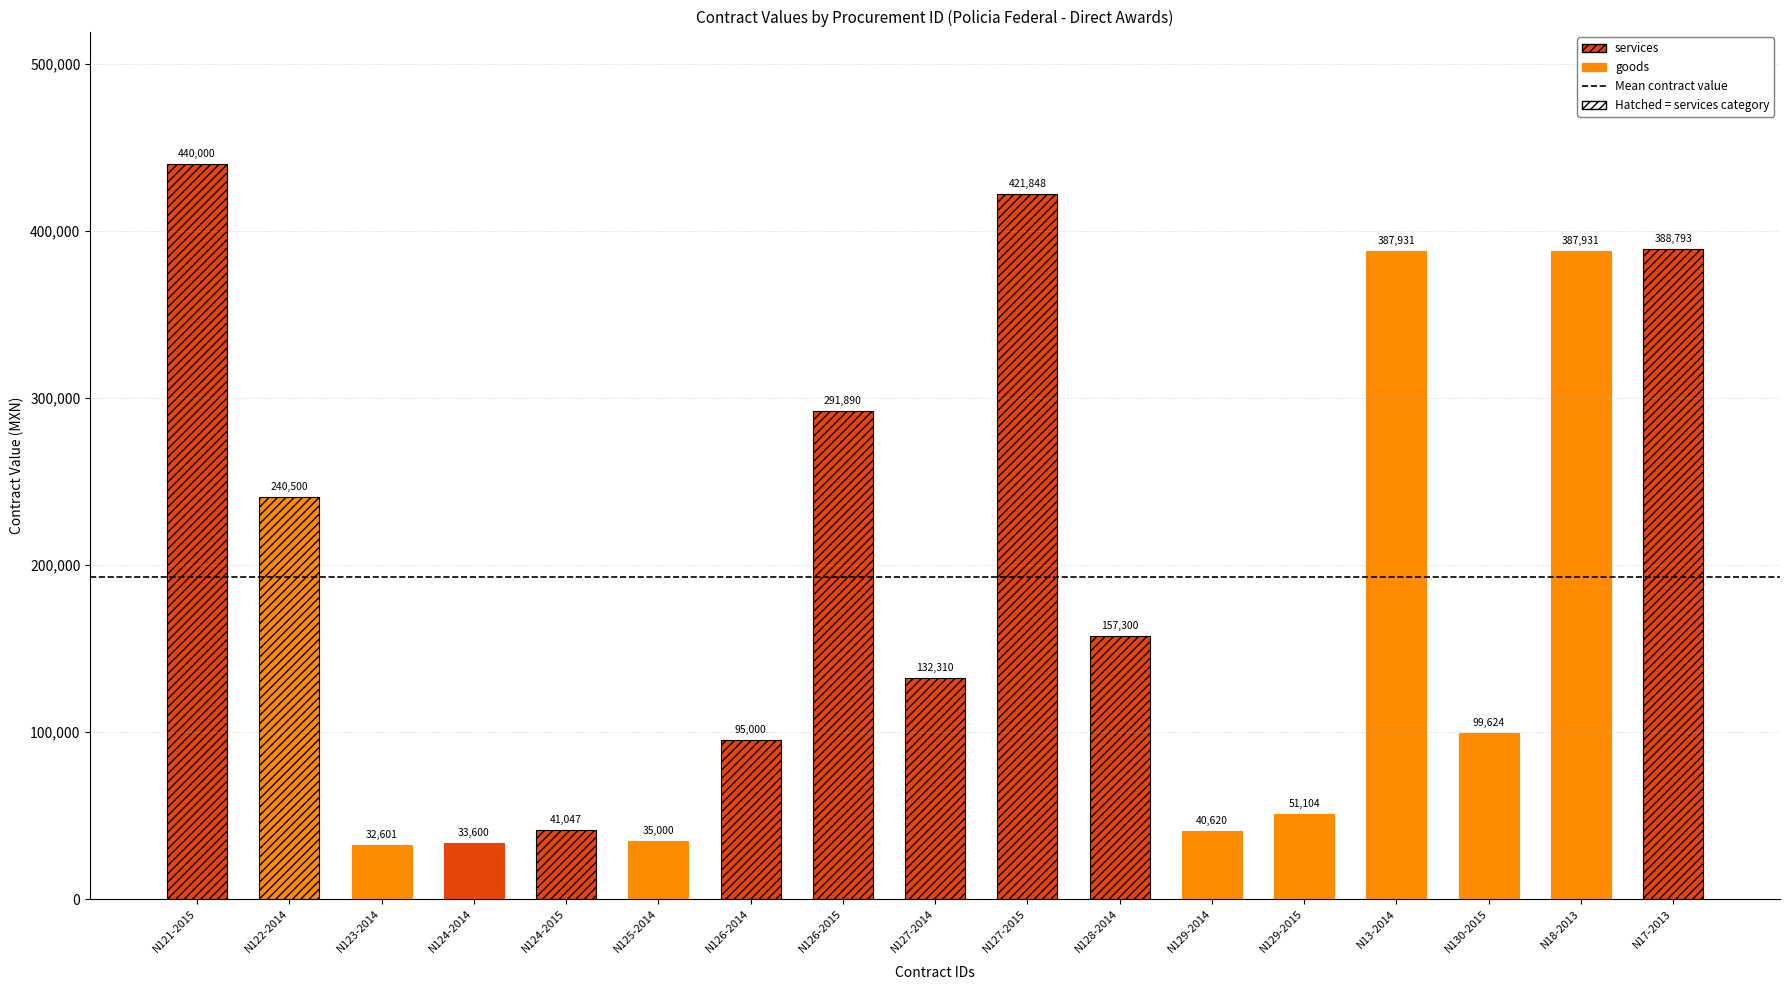

Which has a higher value, AA-004L00001-N13-2014 or AA-004L00001-N127-2015?

AA-004L00001-N127-2015